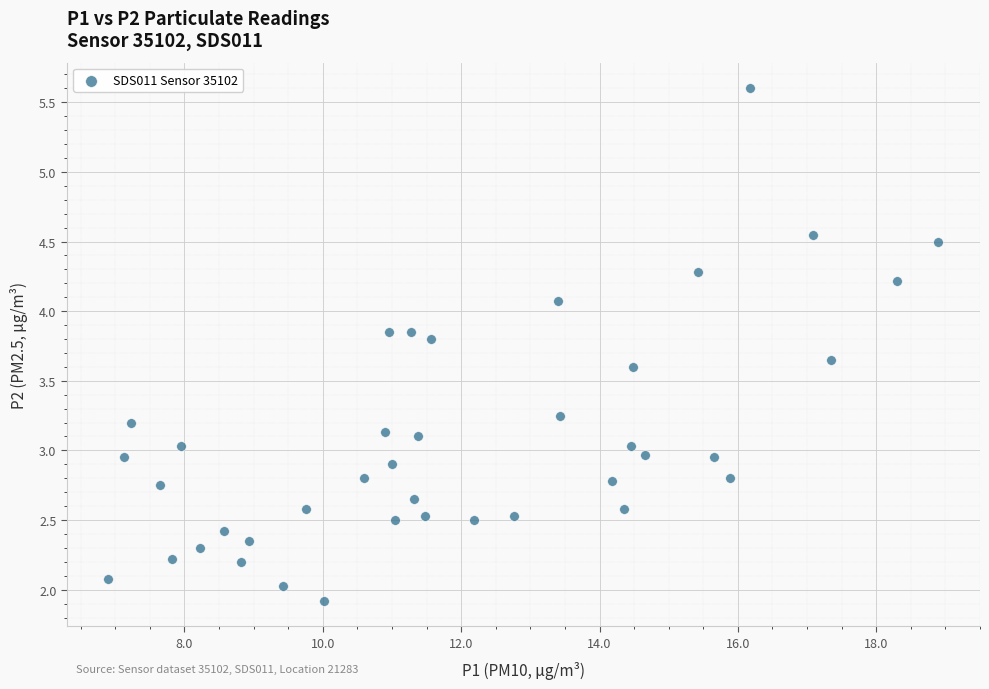

What is the range of Y values (max minus min)?

3.7